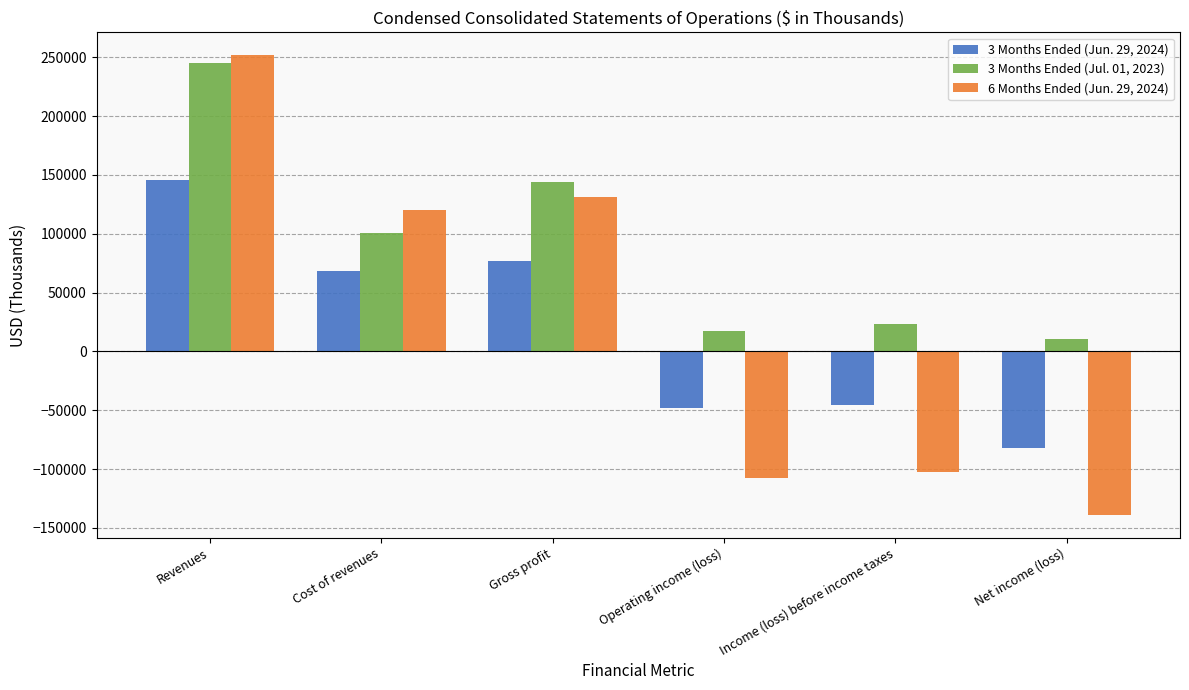

Which label corresponds to the smallest value in the chart?

Net income (loss)